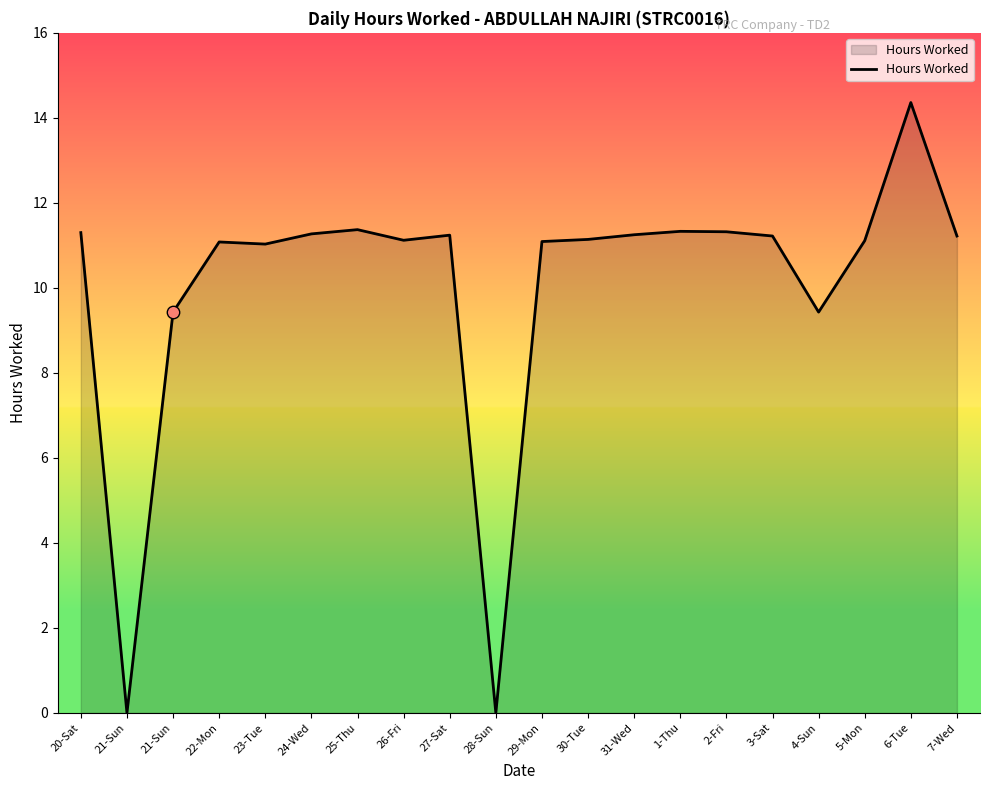

How many lines are shown in the chart?

1